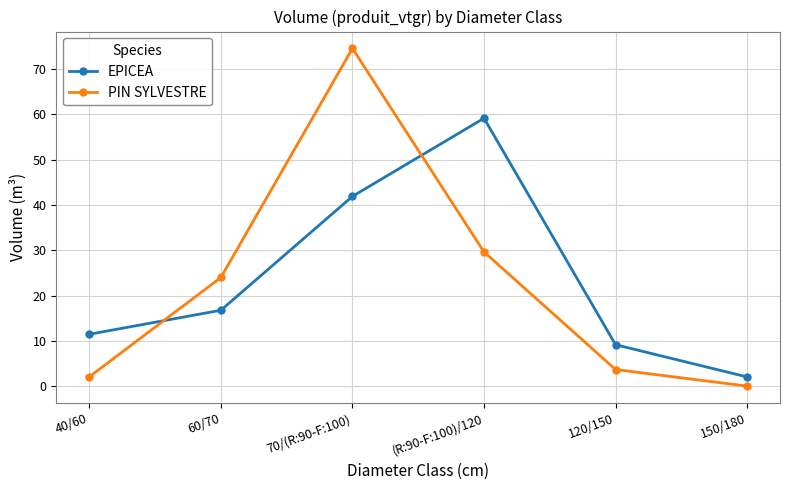

What is the sum of the PIN SYLVESTRE values at 40/60 and 120/150?

5.7